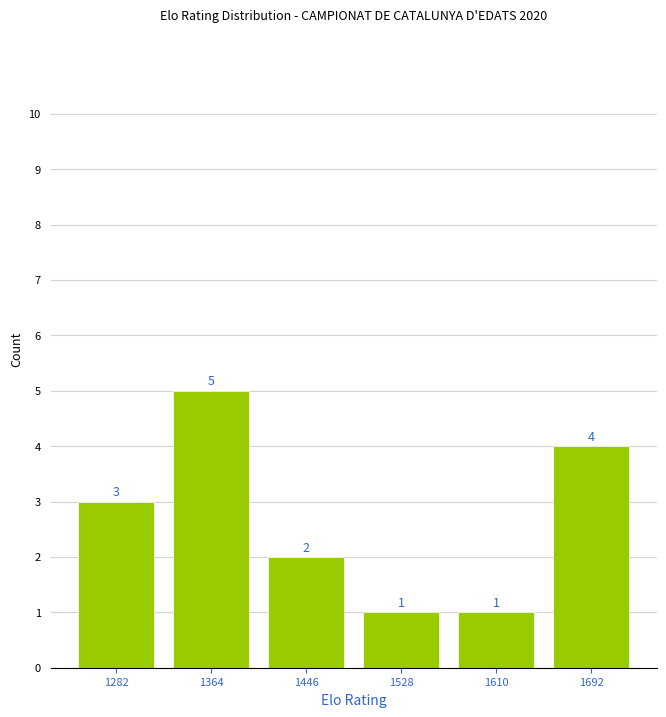

What is the height of the bar covering 1487 to 1569 on the x-axis? The bar edges are not printed on the chart, so give them approximately, as read against the axis.

1